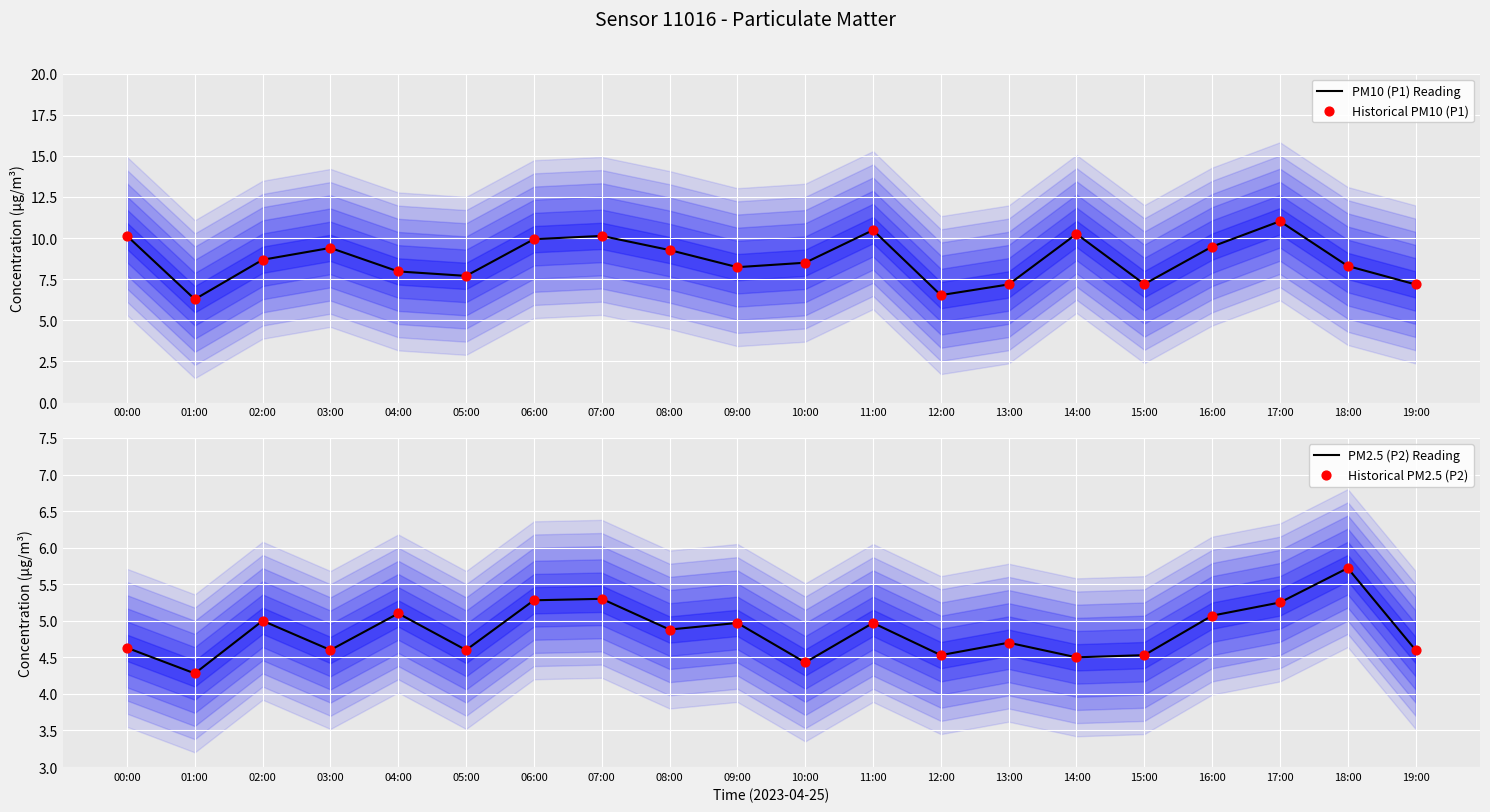

At how many categories does at least one series exceed 5?

20